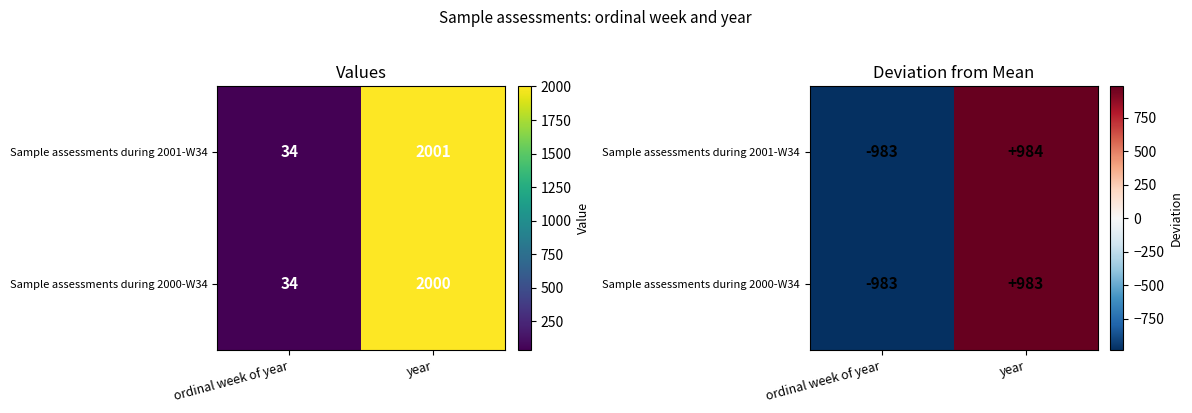

Rank the series at year from lowest to highest value.

Sample assessments during 2000-W34, Sample assessments during 2001-W34